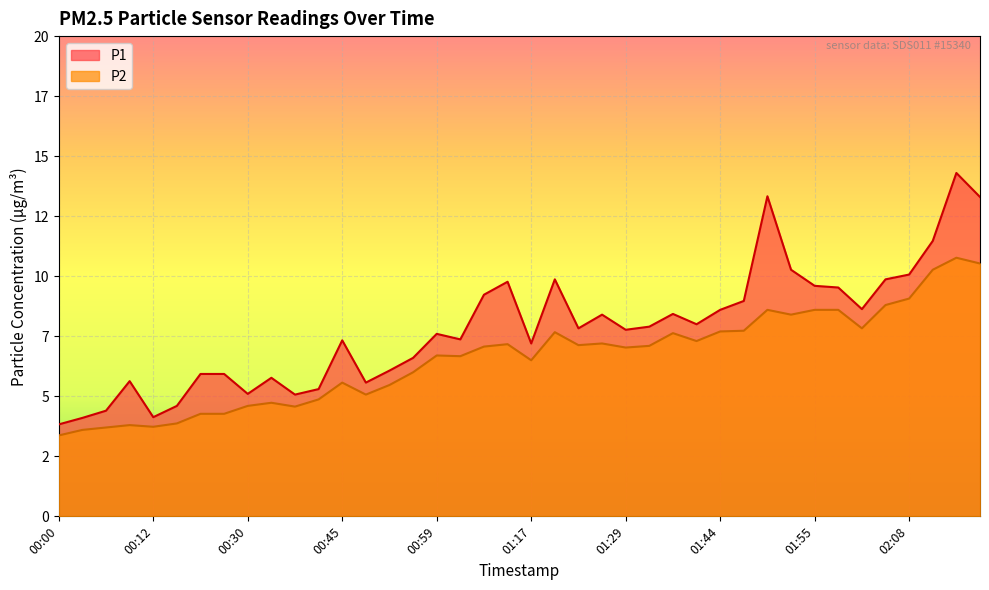

What is the total value across all series at 01:32?

15.0